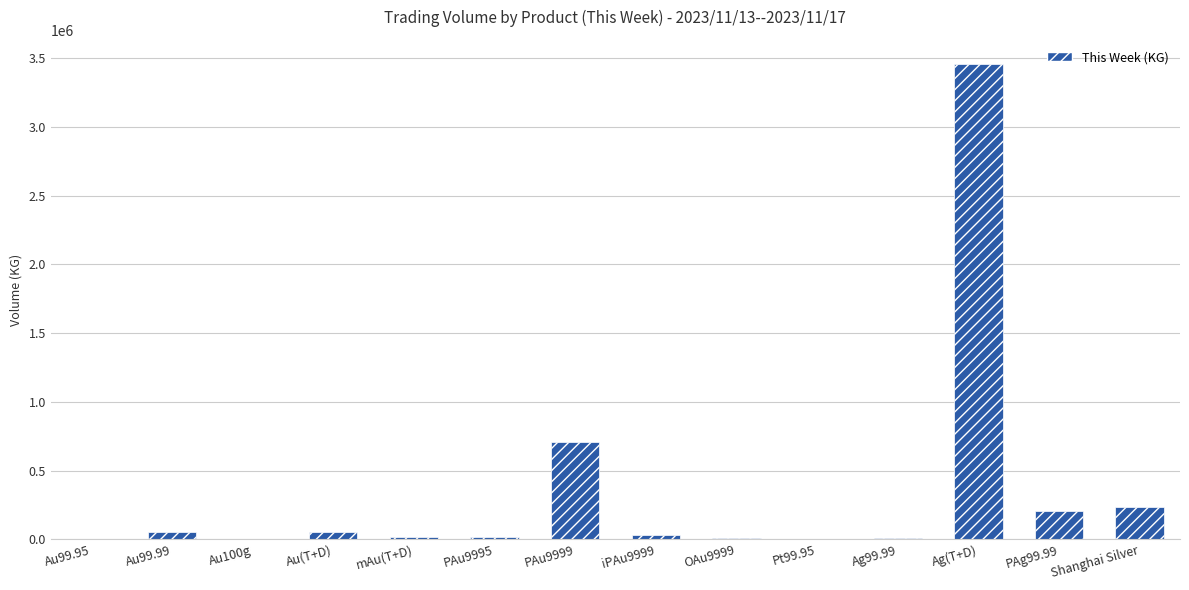

At which category does the chart reach its peak across all series?

Ag(T+D)